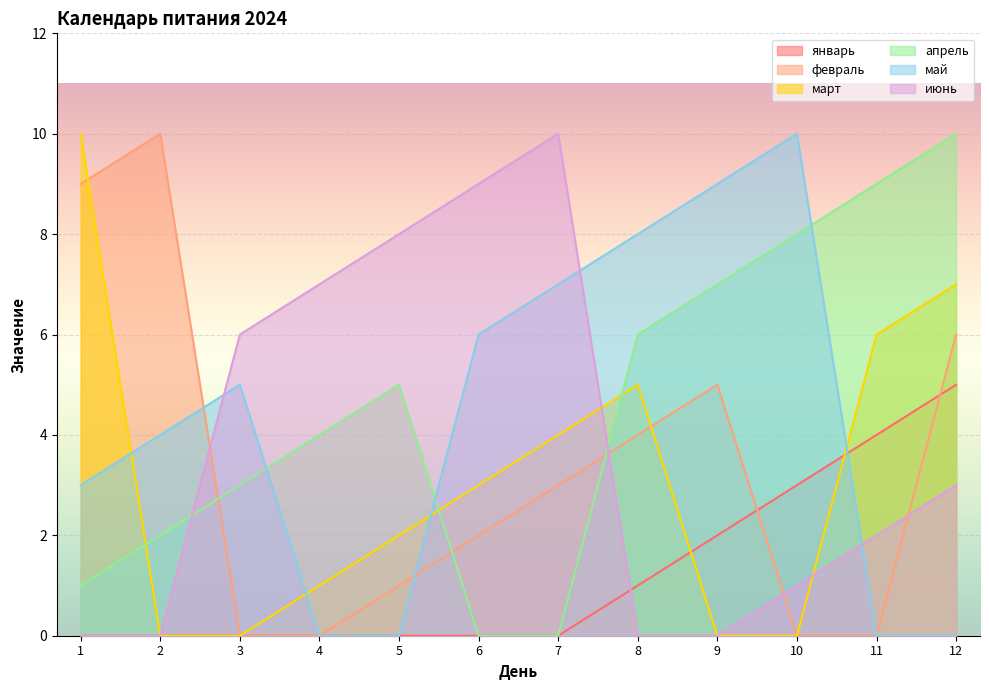

Which has a higher value, 3 or 2?

3